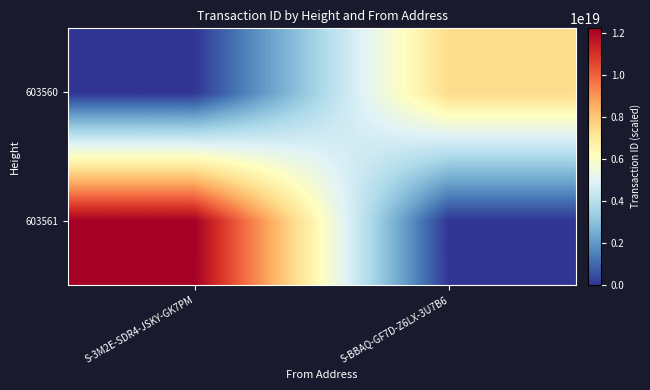

What is the total value across all series at S-BBAQ-GF7D-Z6LX-3U7B6?

7405414158986113024